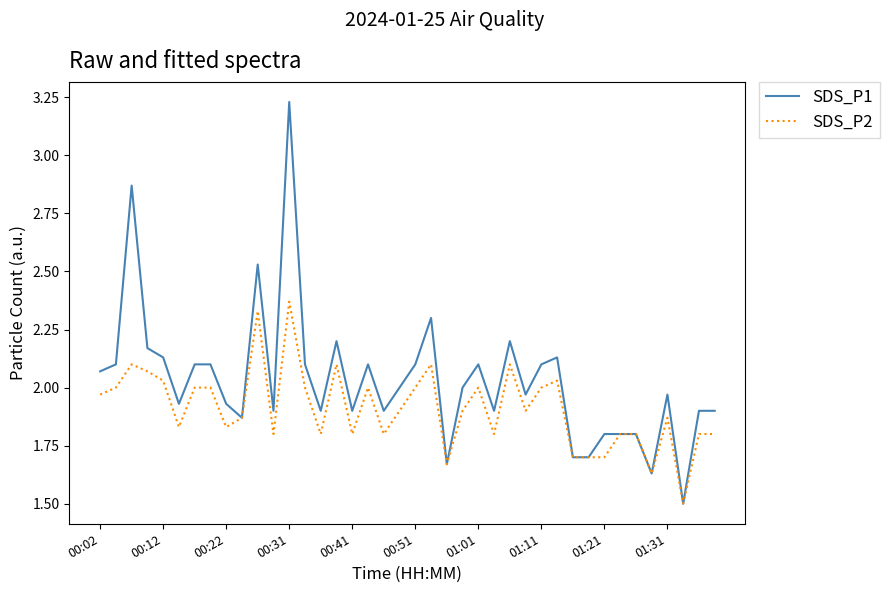

What is the minimum value shown in the chart?

1.5